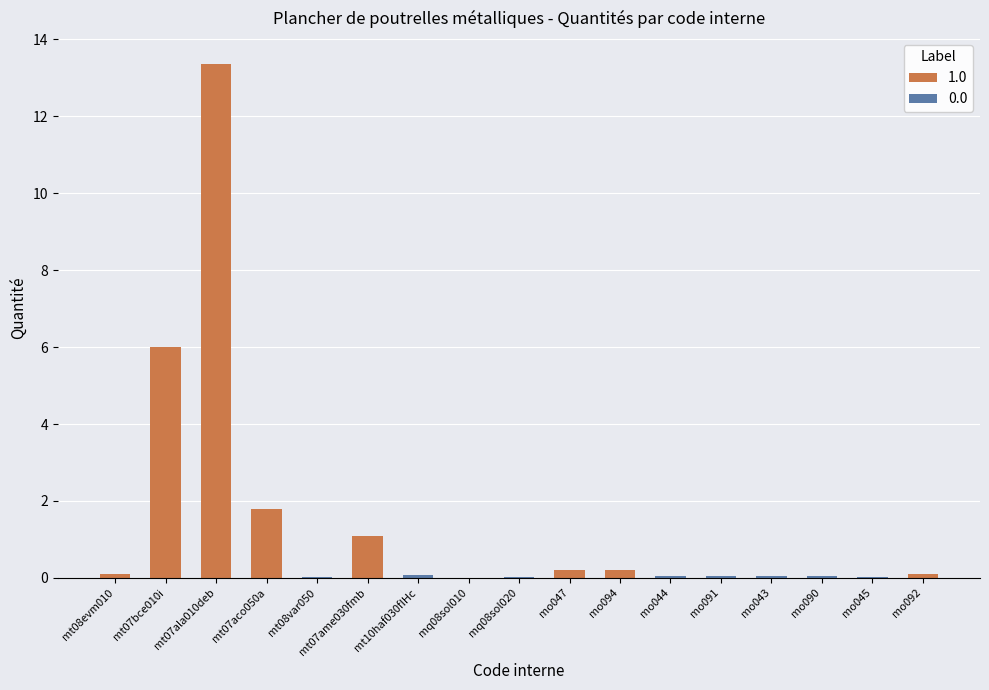

What value does the data have at mo094?

0.2